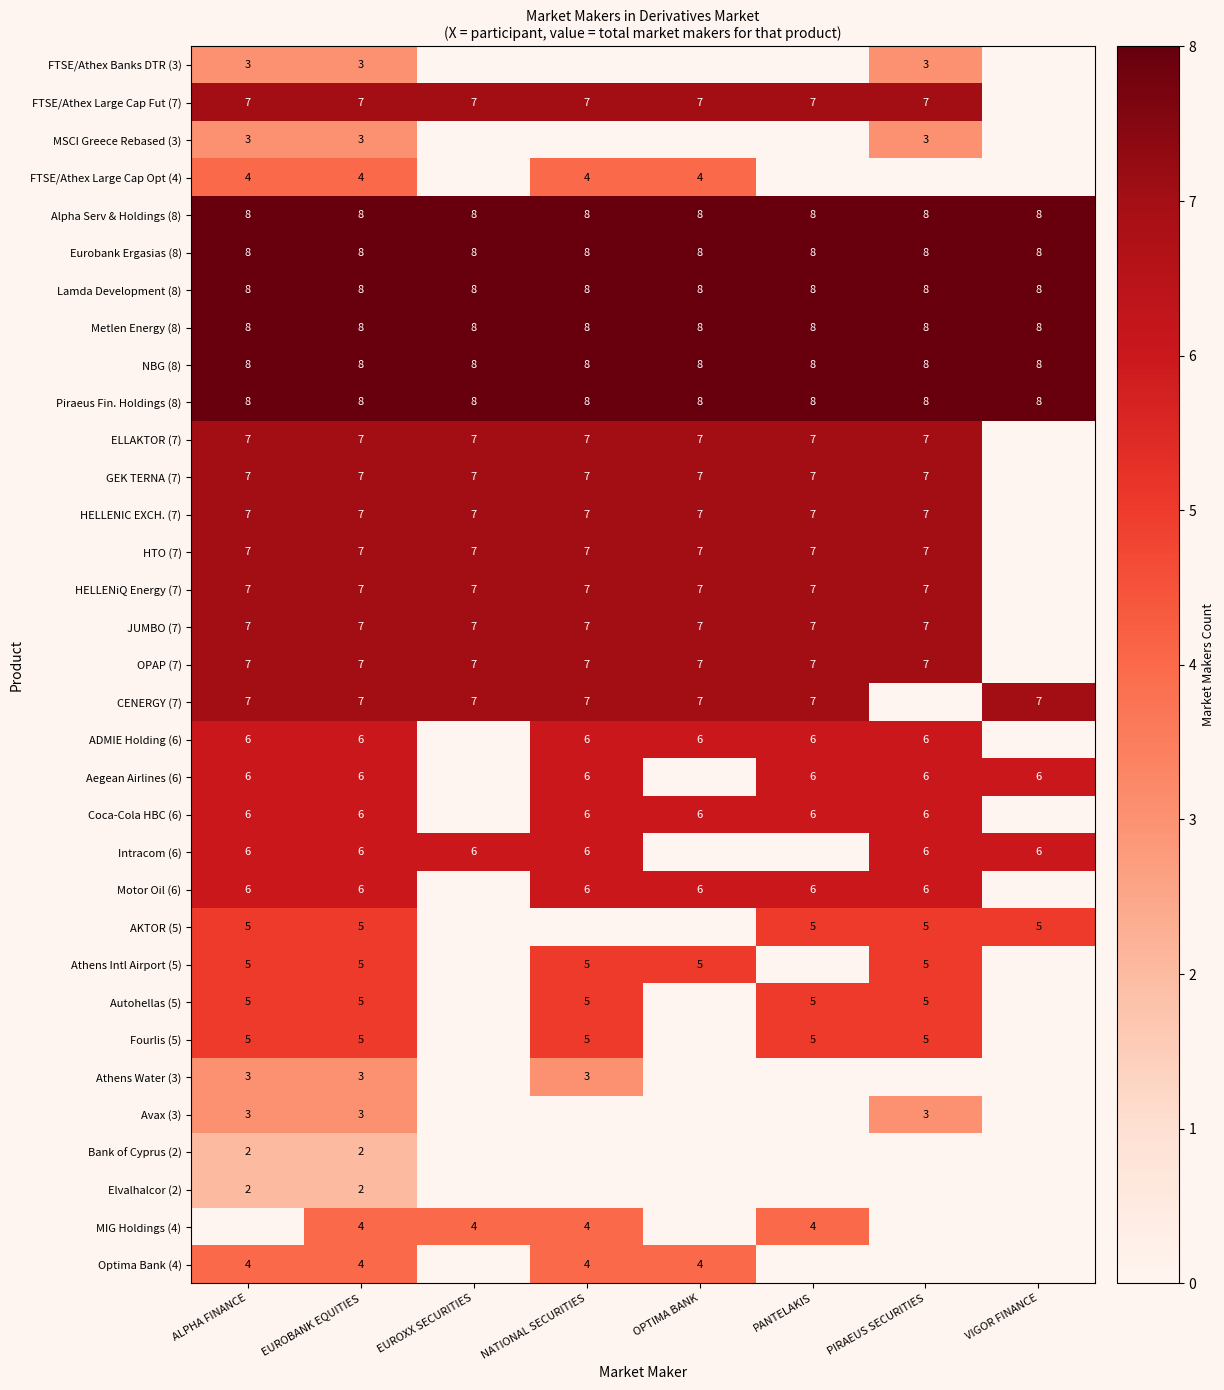

Is it true that HELLENIC EXCH. (7) equals 2 at EUROXX SECURITIES?

False